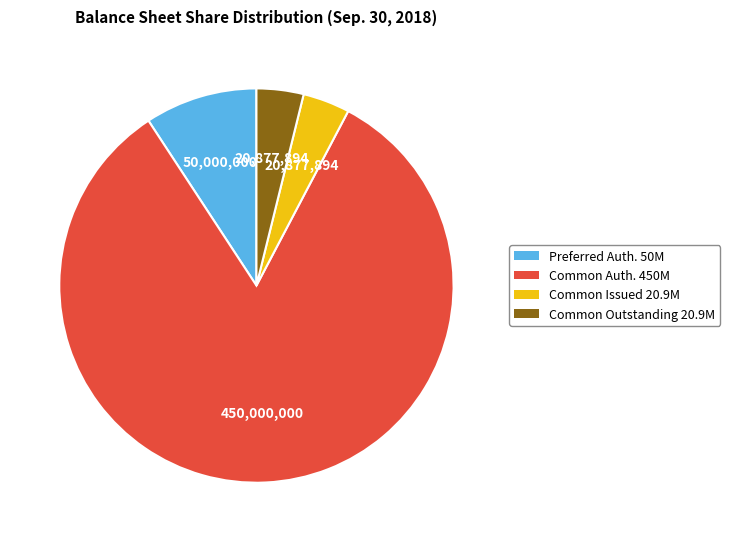

Which slice is the smallest?

Common stock, shares issued